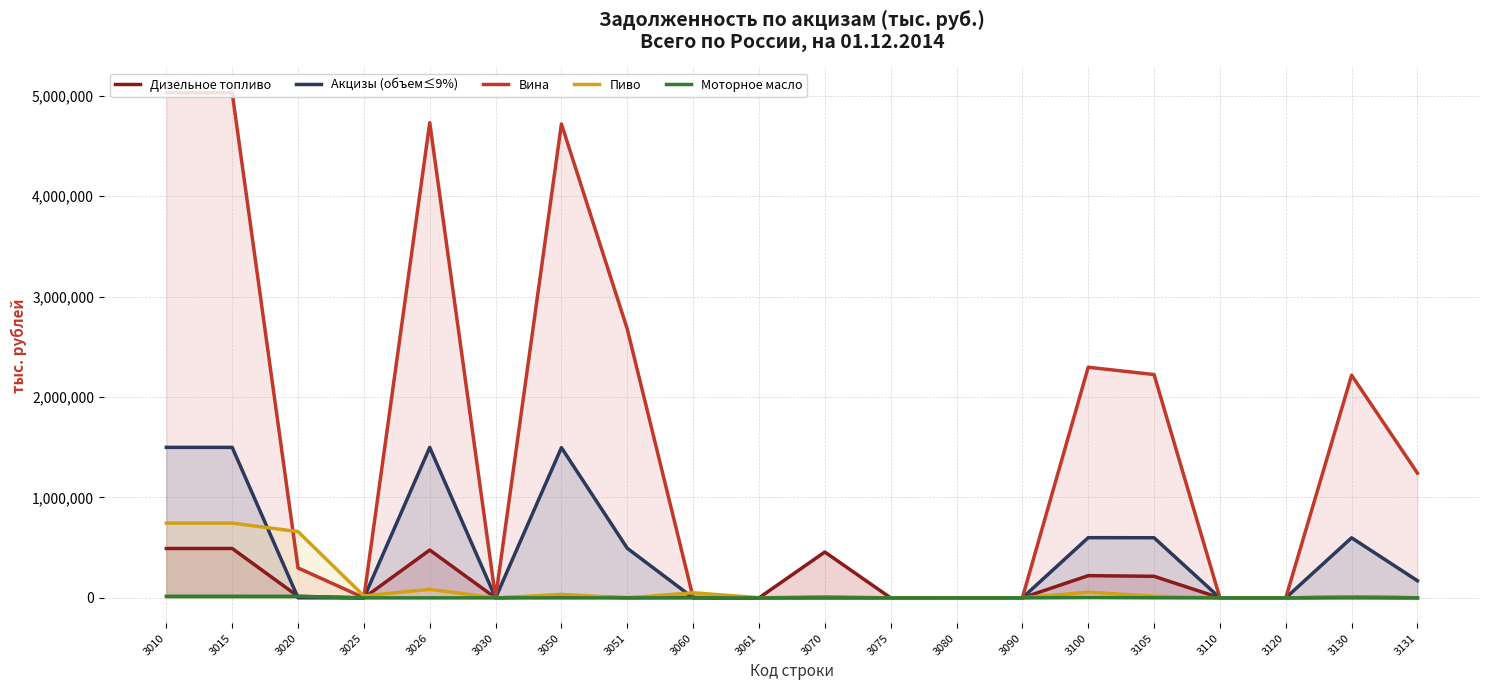

Rank the series by their maximum value, from highest to lowest.

Вина, Акцизы (объем≤9%), Пиво, Дизельное топливо, Моторное масло